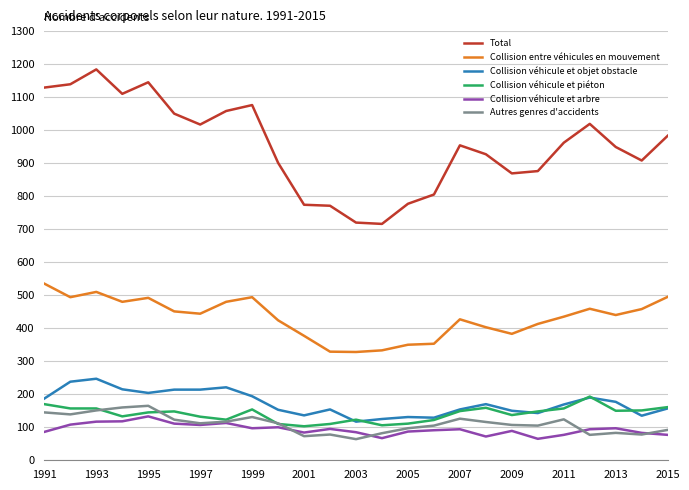

Which series has the widest spread of values?

Total